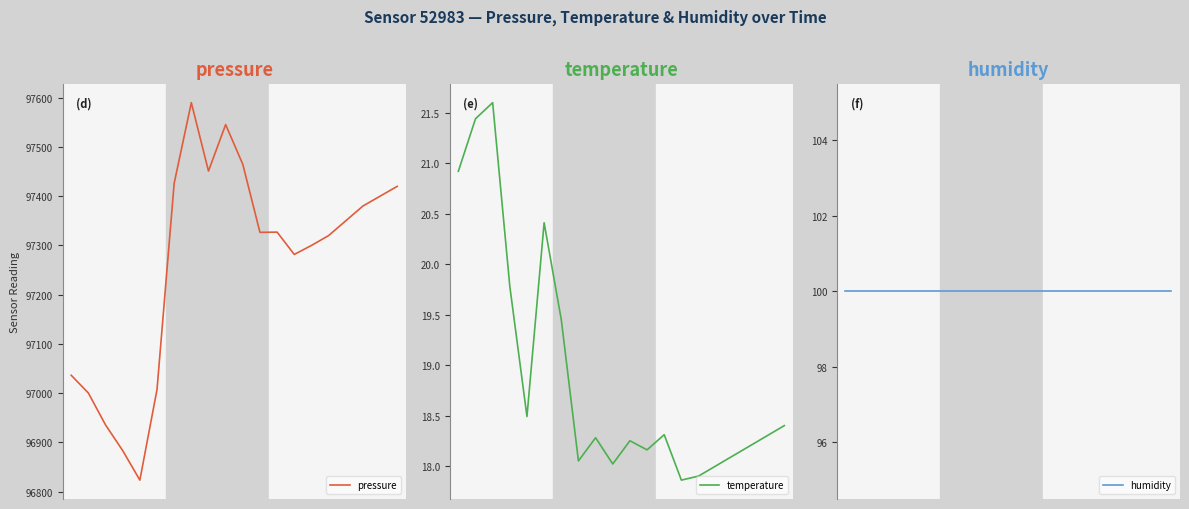

At which category is the sum across all series the highest?

7